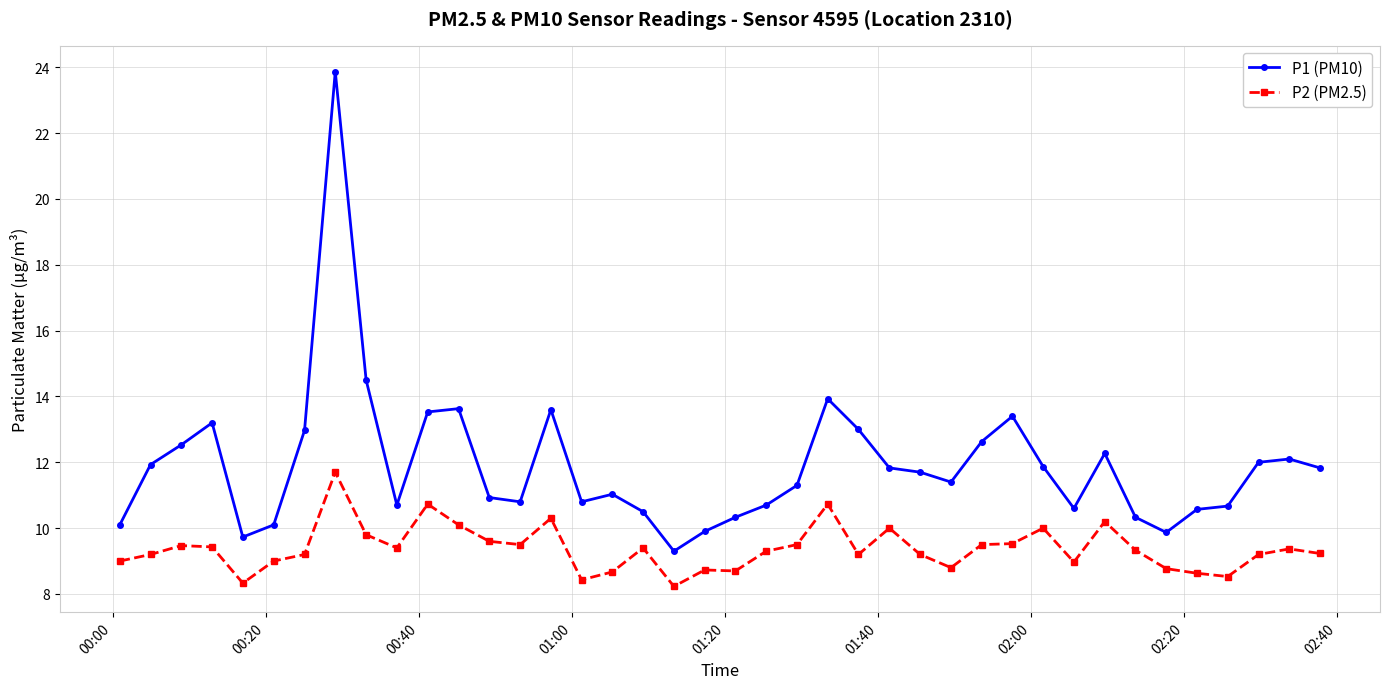

What is the sum of all P2 (PM2.5) values?

374.9